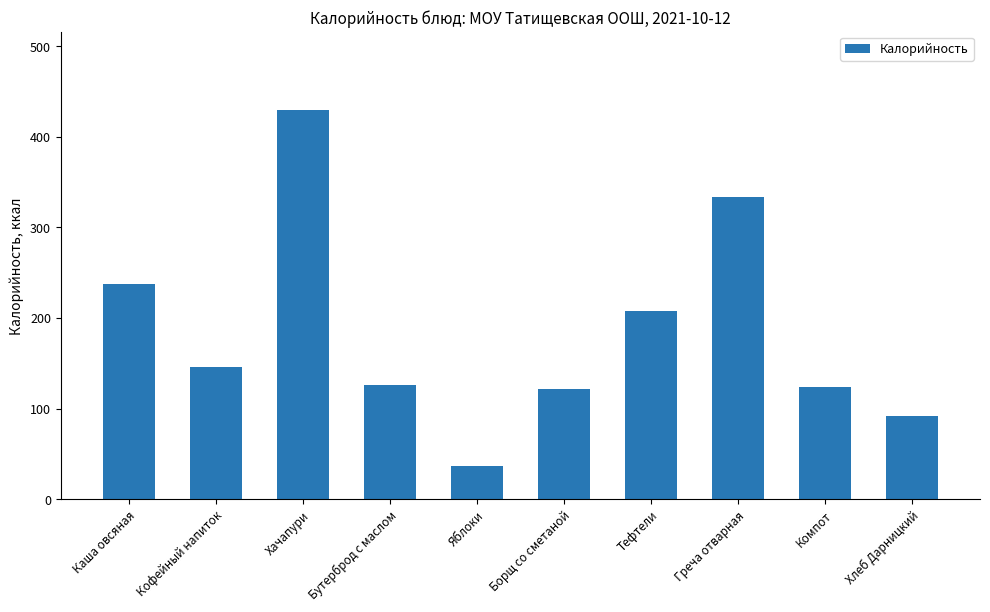

True or false: the data shows 126 at Бутерброд с маслом.

True